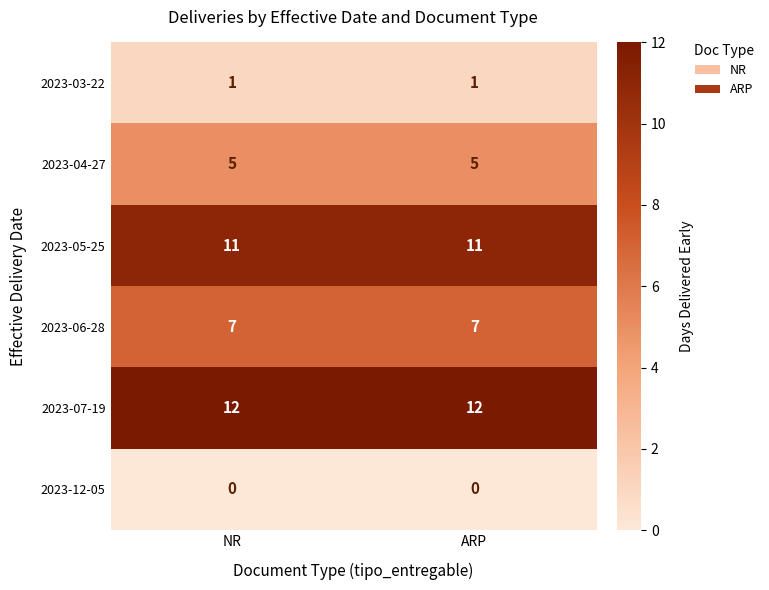

The 2023-05-25 series shows 11 at NR. True or false?

True